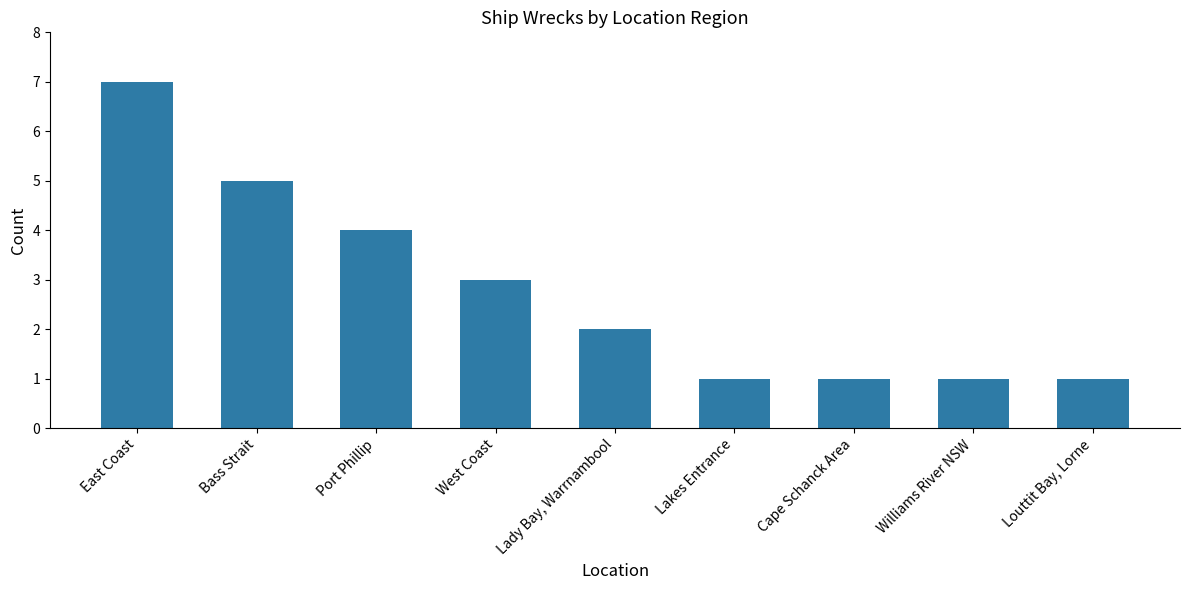

How many data points are less than 2?

4